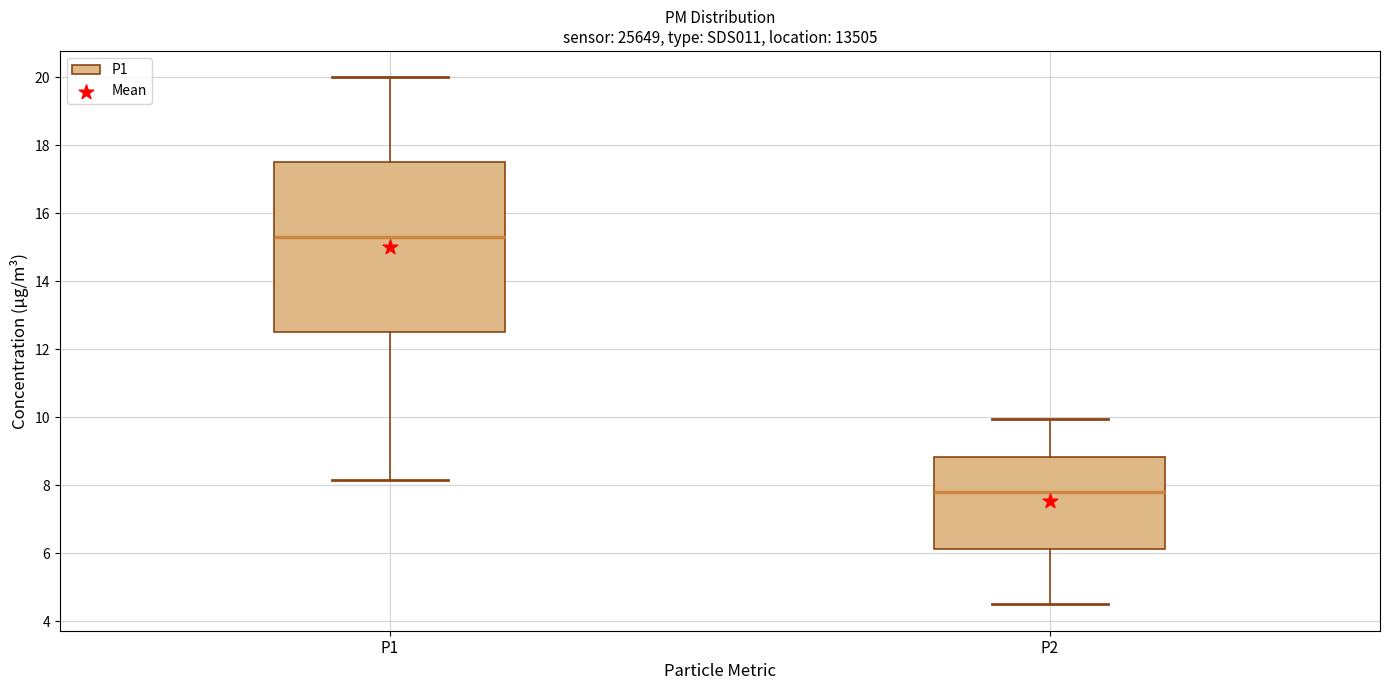

Which box is the tallest, from its lower edge to its upper edge?

P1